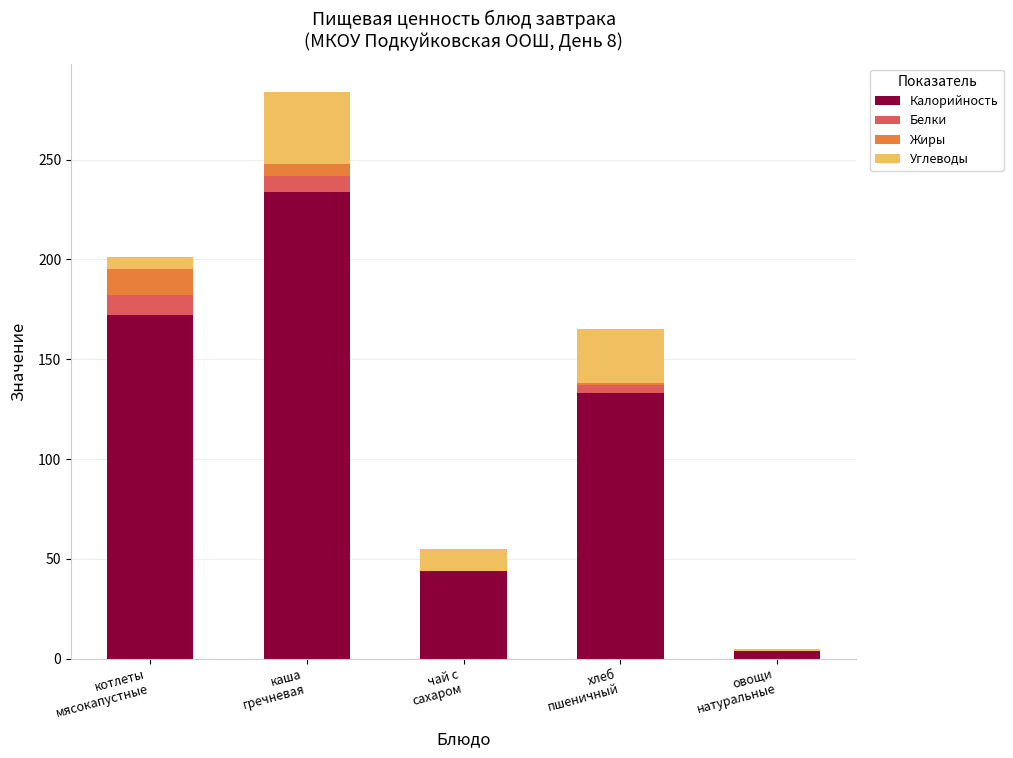

What are all the series names shown in the legend?

Калорийность, Белки, Жиры, Углеводы